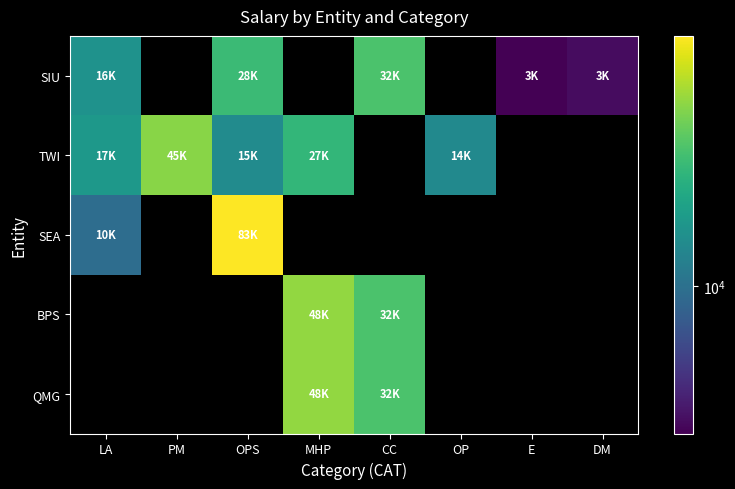

How many values in the SIU series are below 31836?

4